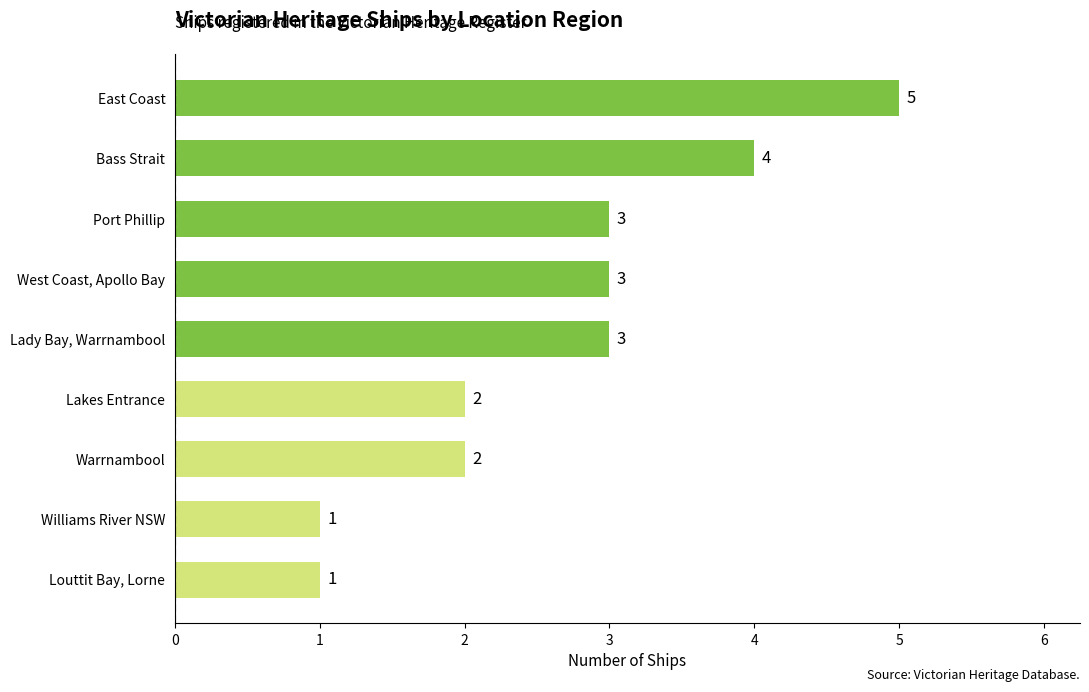

What is the value of the 6th bar from the top?

2